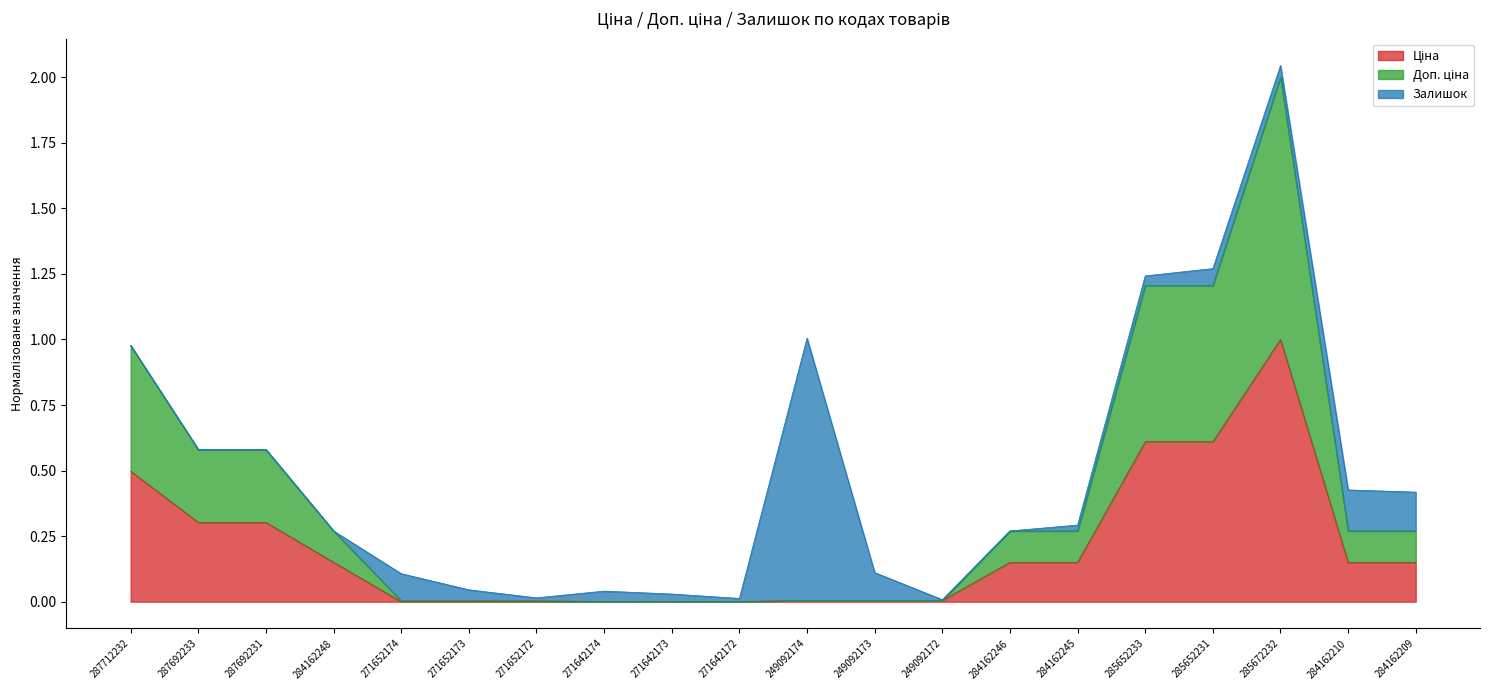

At which category does Ціна reach its first local peak?

285672232